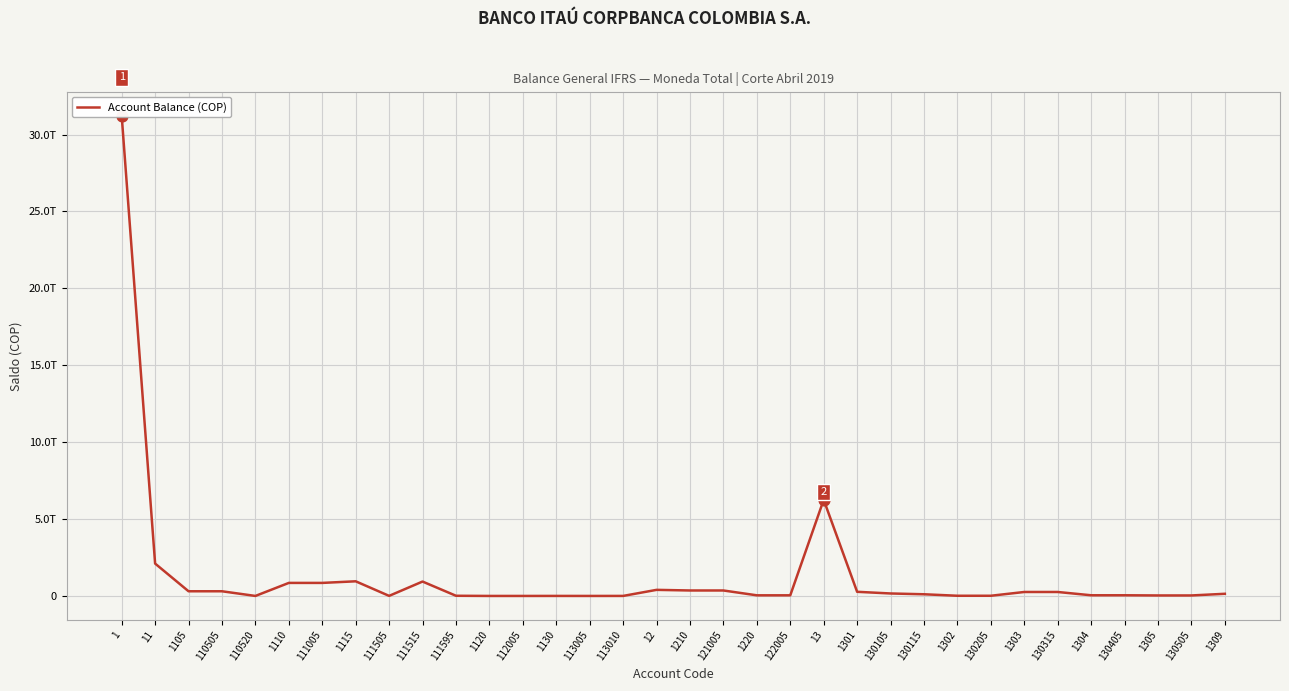

What is the change in value from 110520 to 113005?

+32362880.0